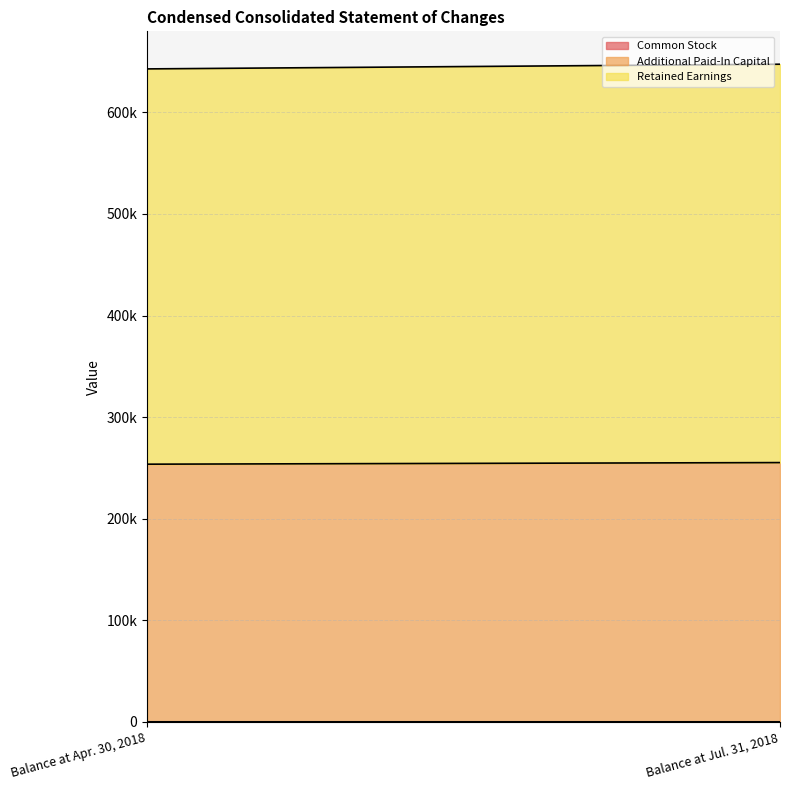

What is the sum of the Additional Paid-In Capital values at Balance at Jul. 31, 2018 and Balance at Apr. 30, 2018?

508805